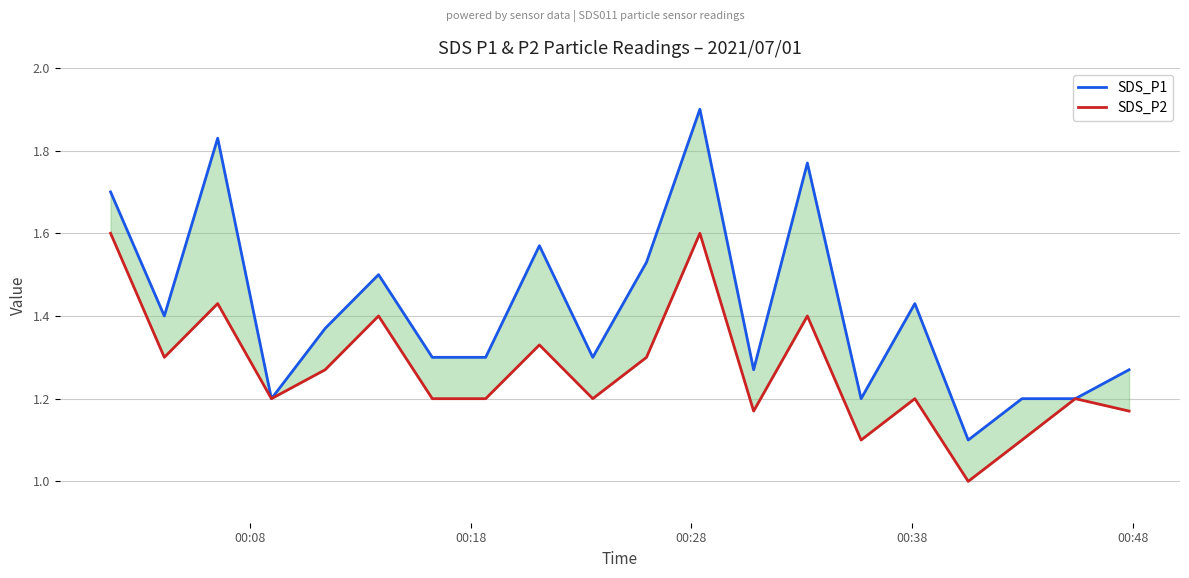

True or false: SDS_P1 and SDS_P2 cross at least once.

False